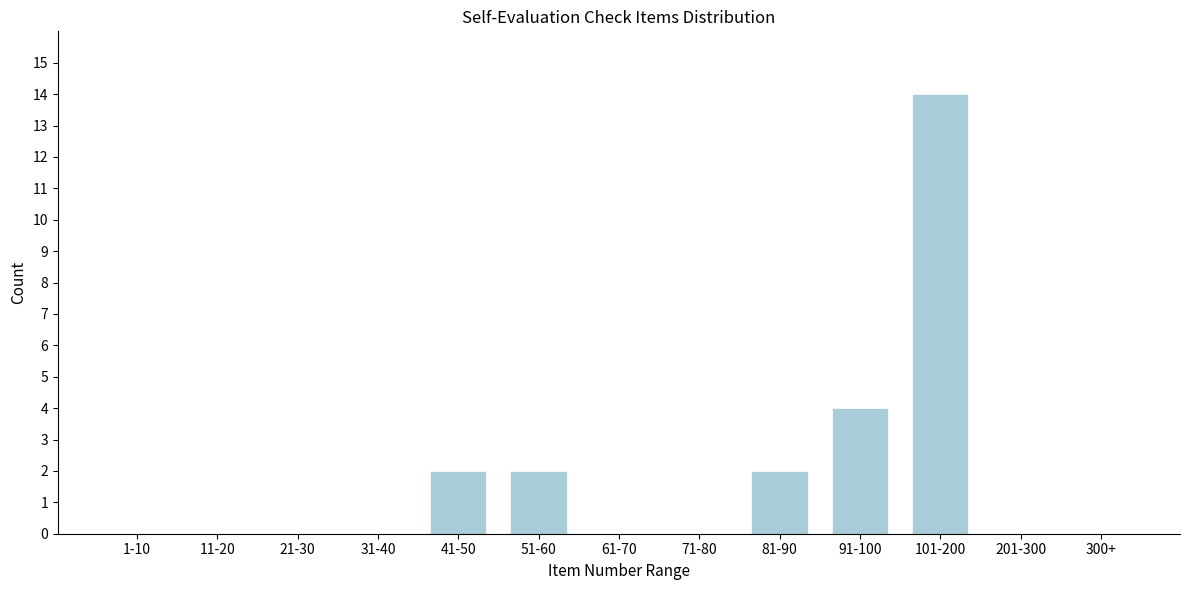

Reading left to right, what are all the values shown in this chart?

1-10=0	11-20=0	21-30=0	31-40=0	41-50=2	51-60=2	61-70=0	71-80=0	81-90=2	91-100=4	101-200=14	201-300=0	300+=0